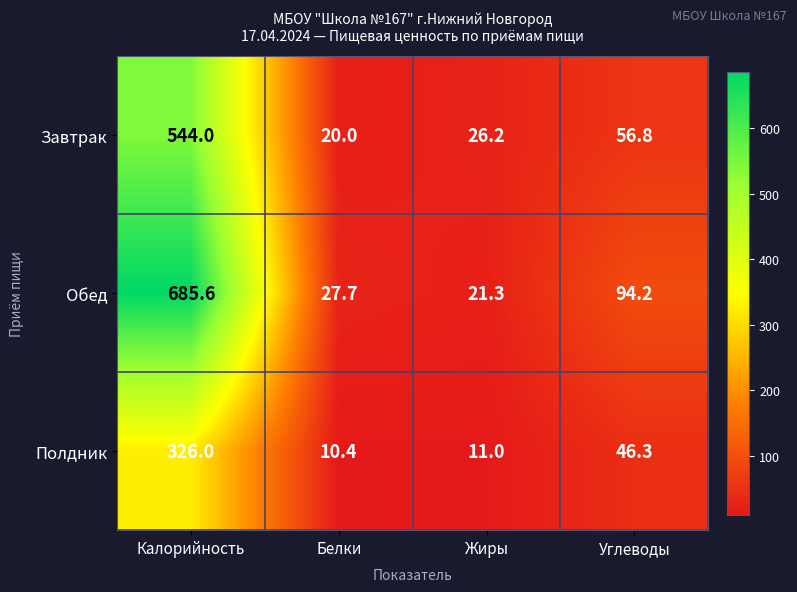

What is the spread (max minus min) of values at Жиры?

15.2